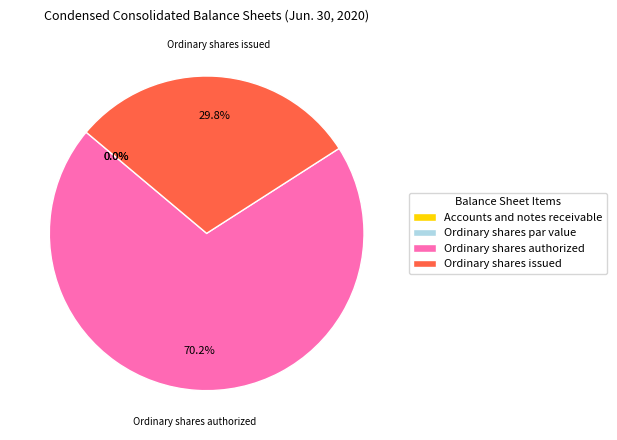

Which category has the smallest portion of the pie?

Ordinary shares par value